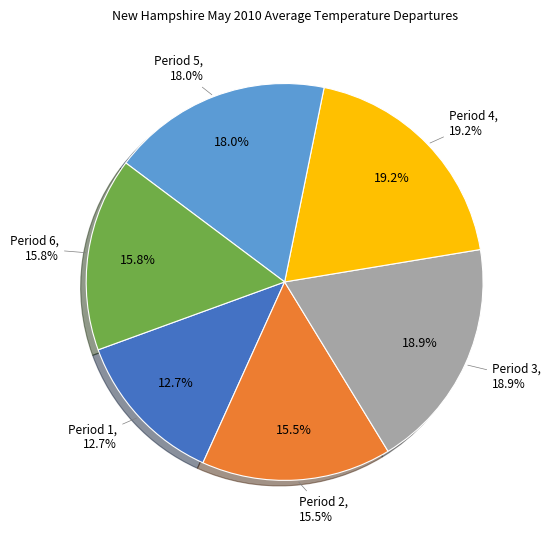

What is the total percentage of Period 6 and Period 4?

35.0%